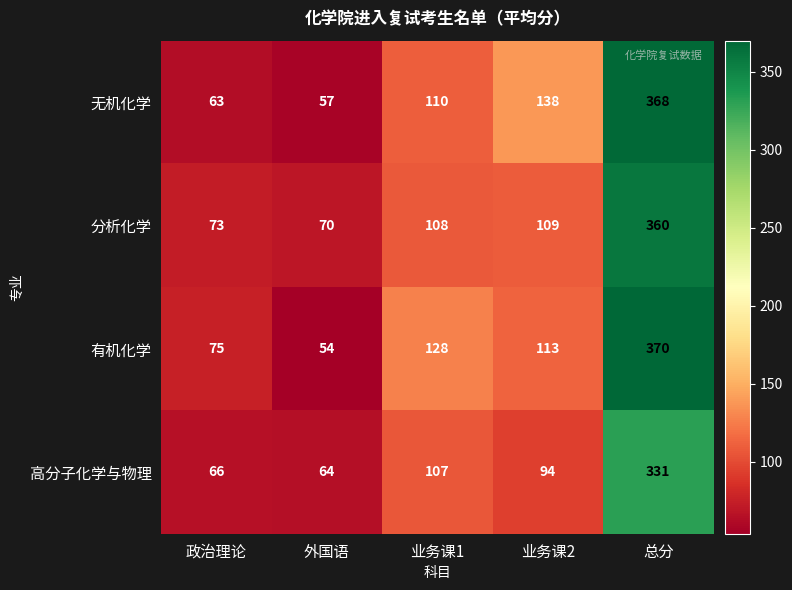

How many distinct data groups are displayed?

4